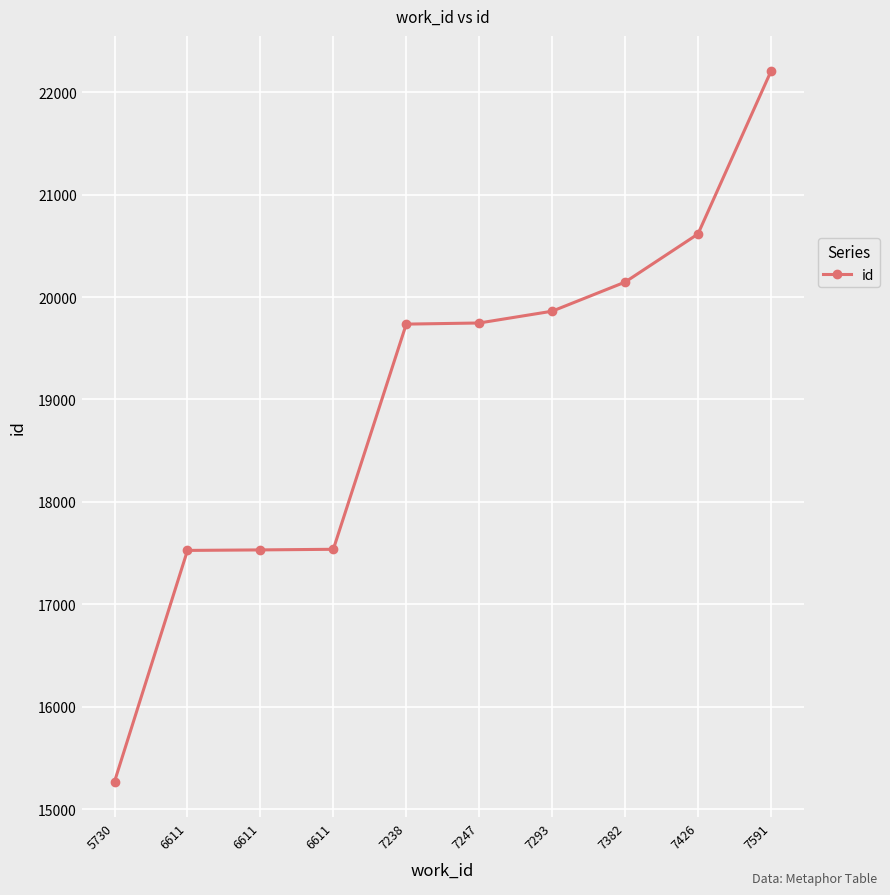

Rank the categories by value from highest to lowest.

7591, 7426, 7382, 7293, 7247, 7238, 6611, 6611, 6611, 5730